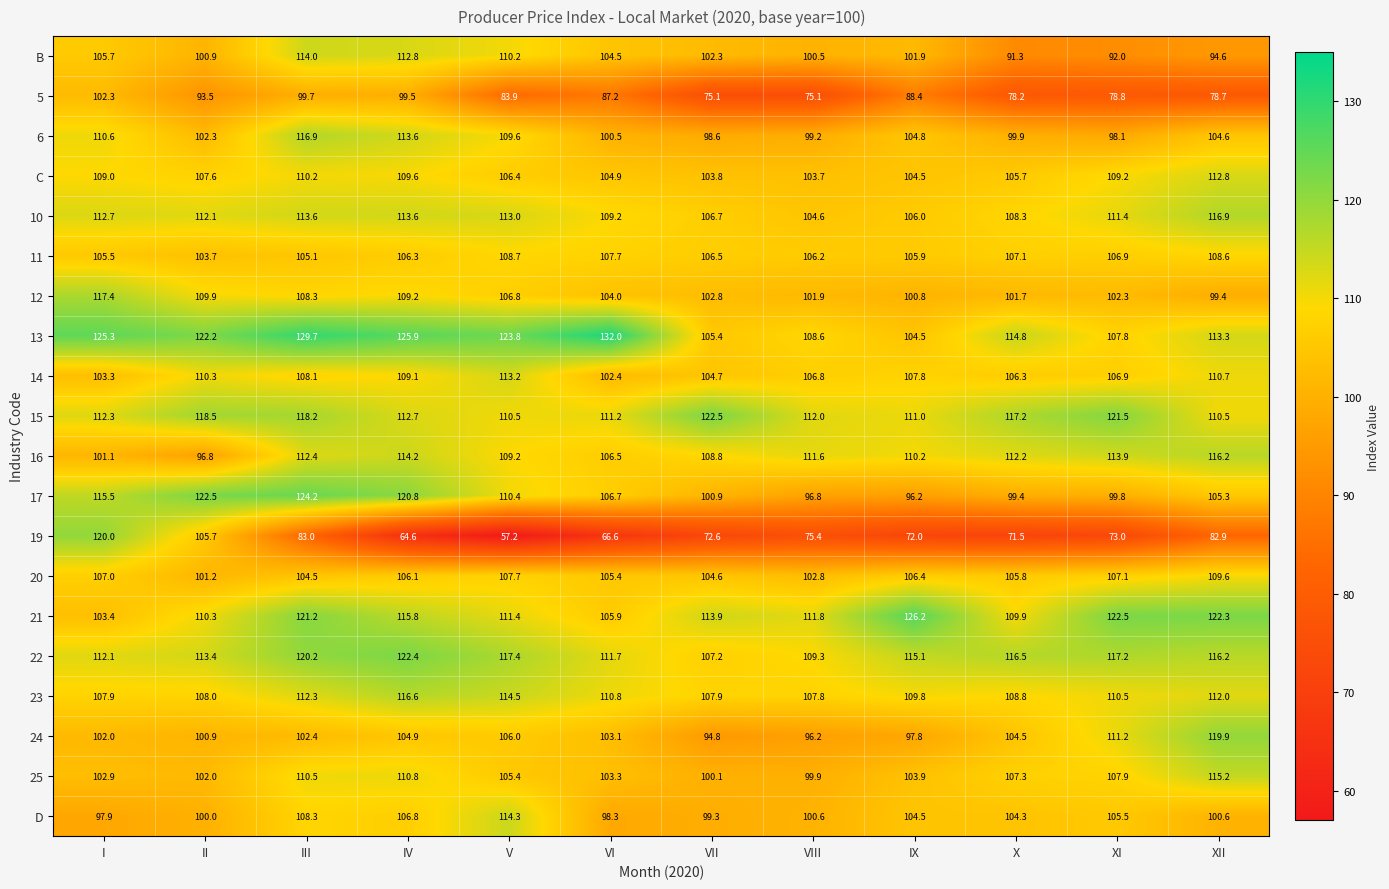

What is the difference between the highest and lowest values at II?

29.0